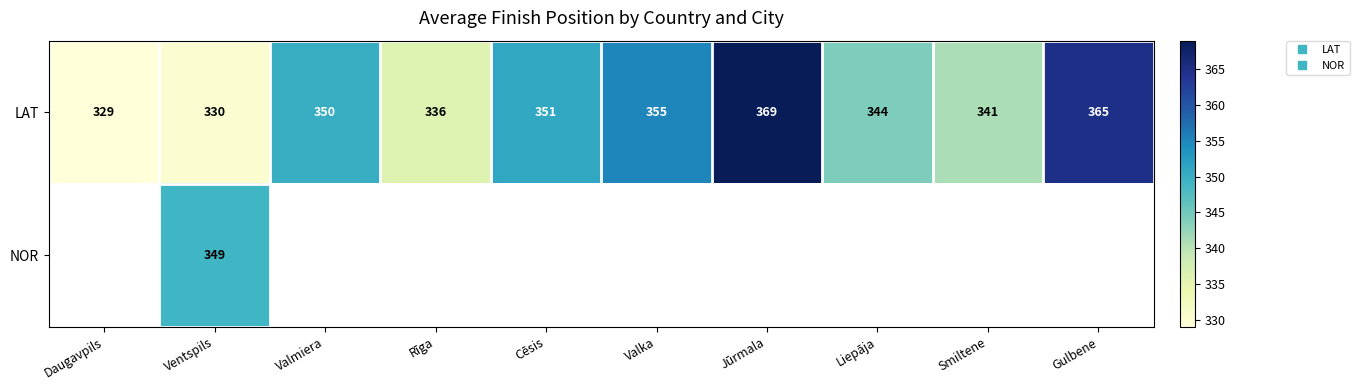

How many positive values does the NOR series have?

1